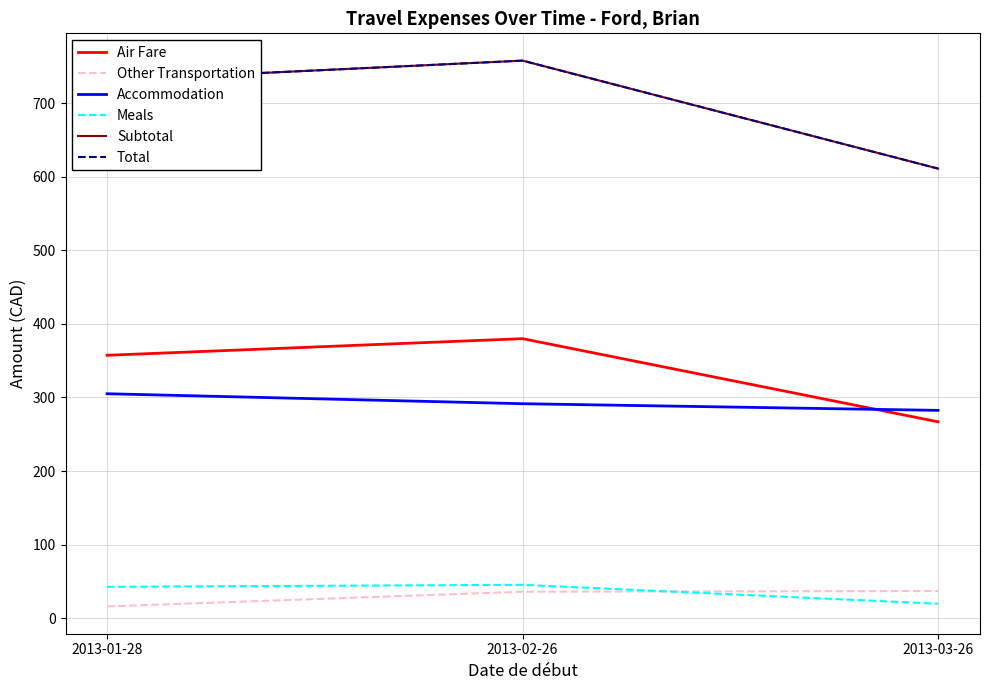

List the labels in order of Total value, smallest first.

2013-03-26, 2013-01-28, 2013-02-26